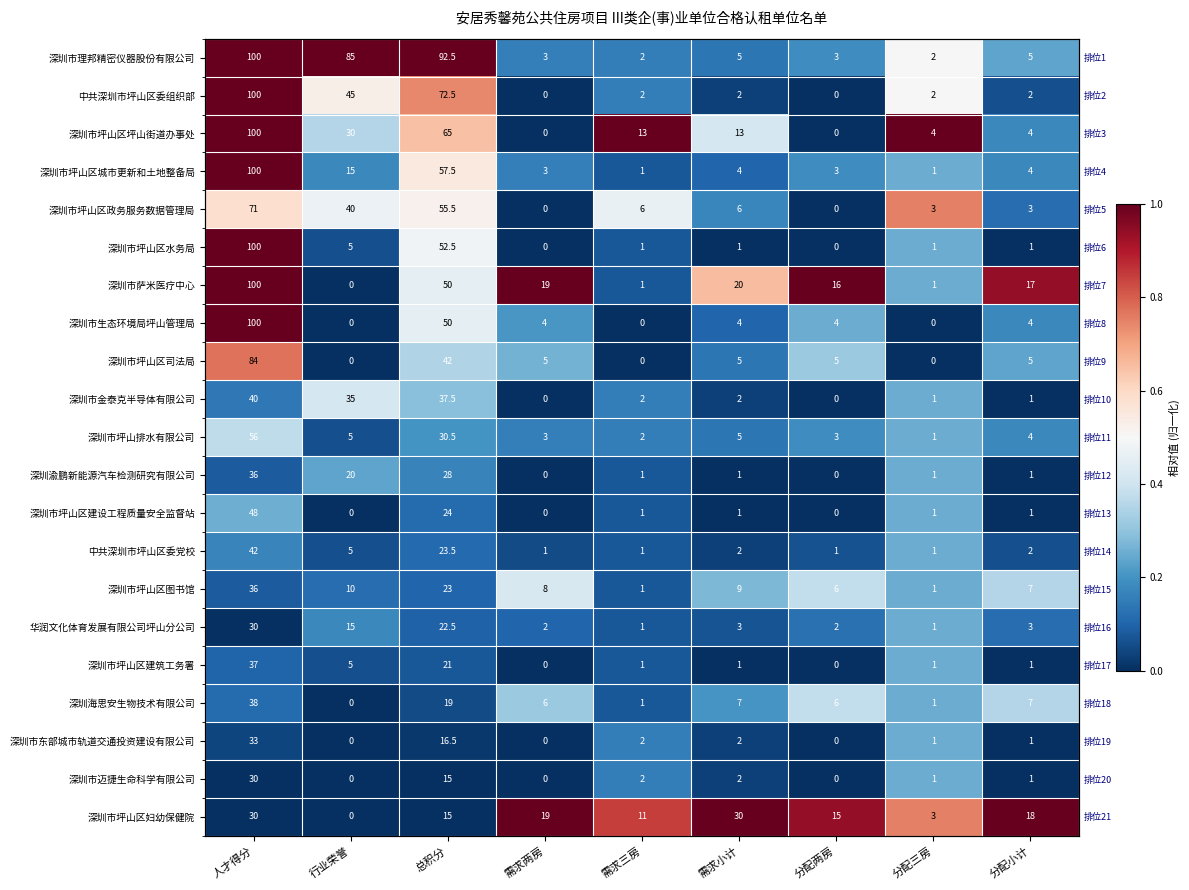

True or false: 深圳市坪山区妇幼保健院 has a value of 0.5 at 总积分.

False